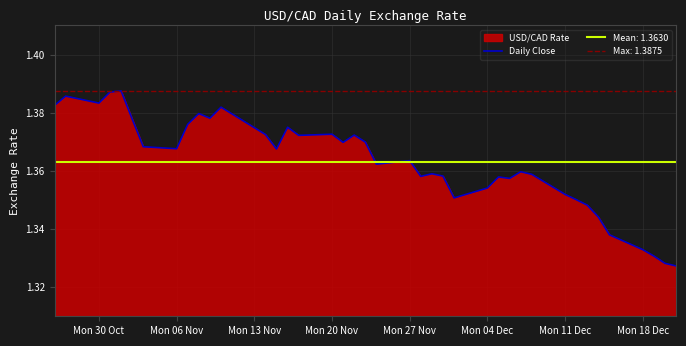

Reading left to right, list all the values displayed in this chart.

1.4	1.4	1.4	1.4	1.4	1.4	1.4	1.4	1.4	1.4	1.4	1.4	1.4	1.4	1.4	1.4	1.4	1.4	1.4	1.4	1.4	1.4	1.4	1.4	1.4	1.4	1.4	1.4	1.4	1.4	1.4	1.4	1.4	1.3	1.3	1.3	1.3	1.3	1.3	1.3